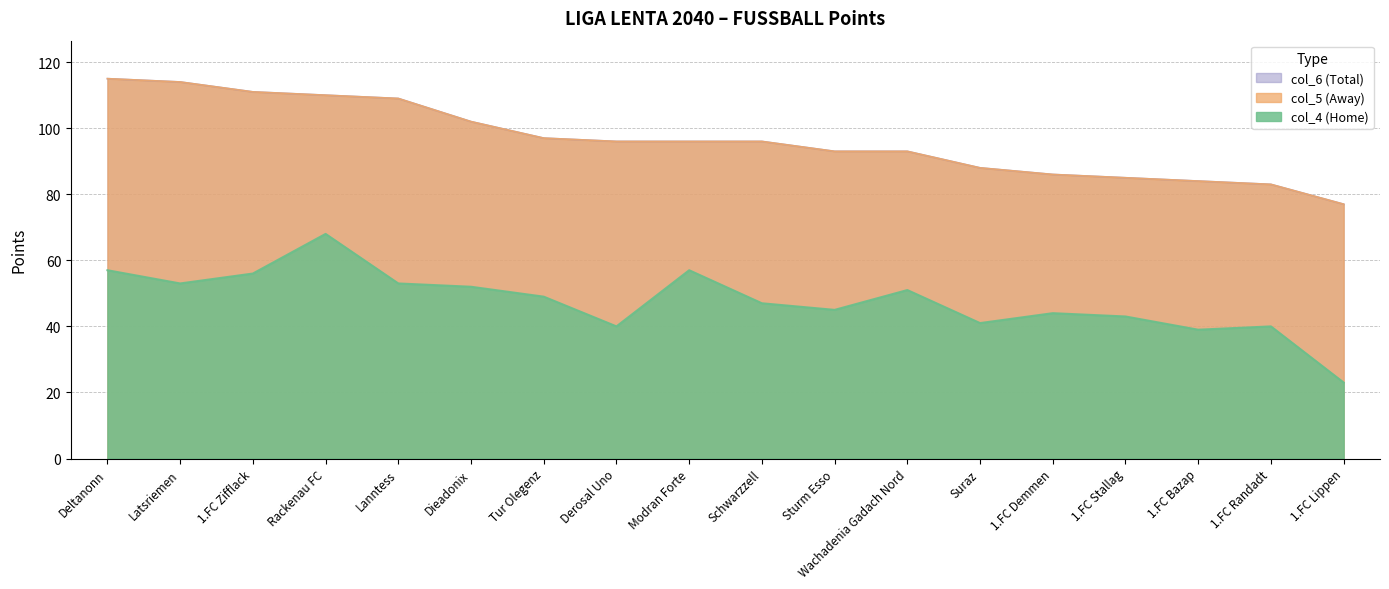

Which category has the lowest value across all series?

1.FC Lippen